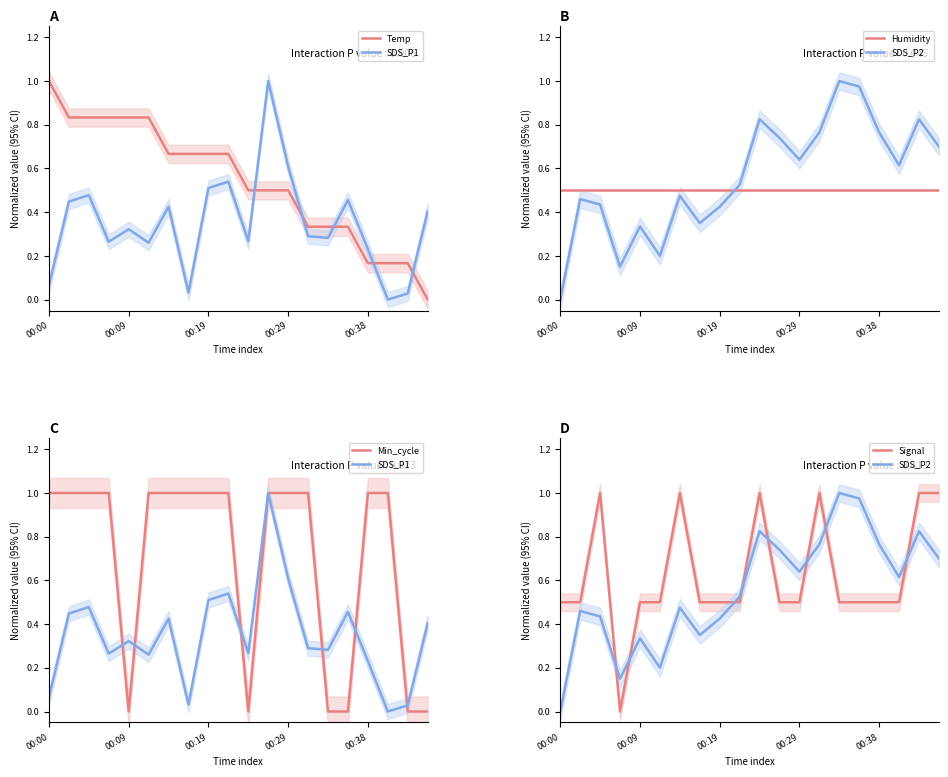

At how many categories does at least one series exceed 0?

20